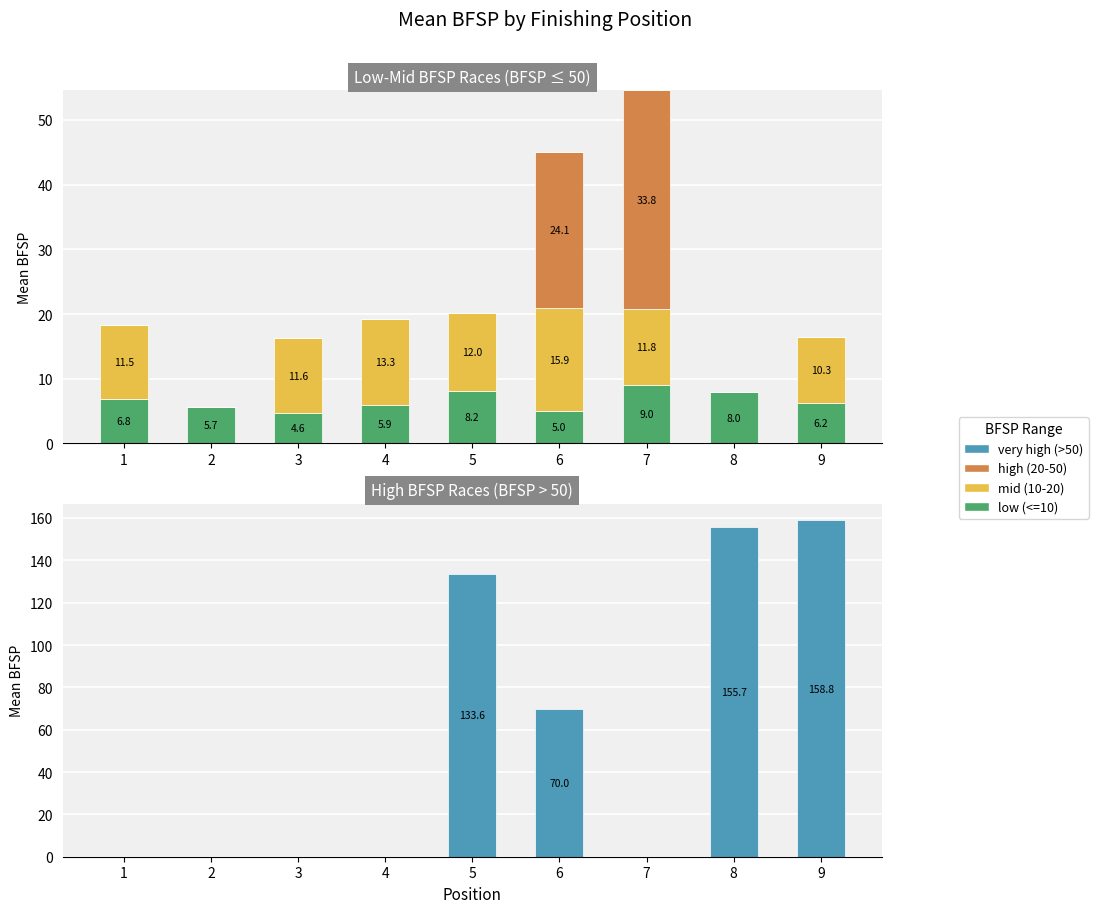

At which category does the chart reach its minimum across all series?

1